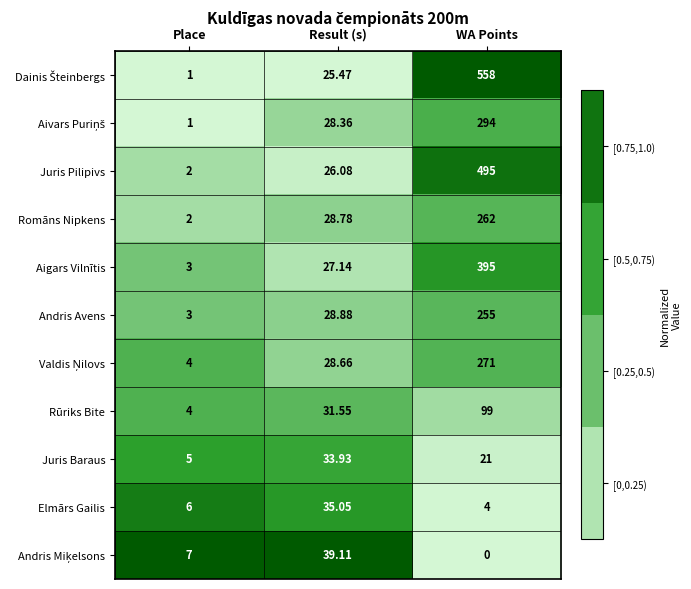

At which label is Romāns Nipkens closest to 132?

Result (s)